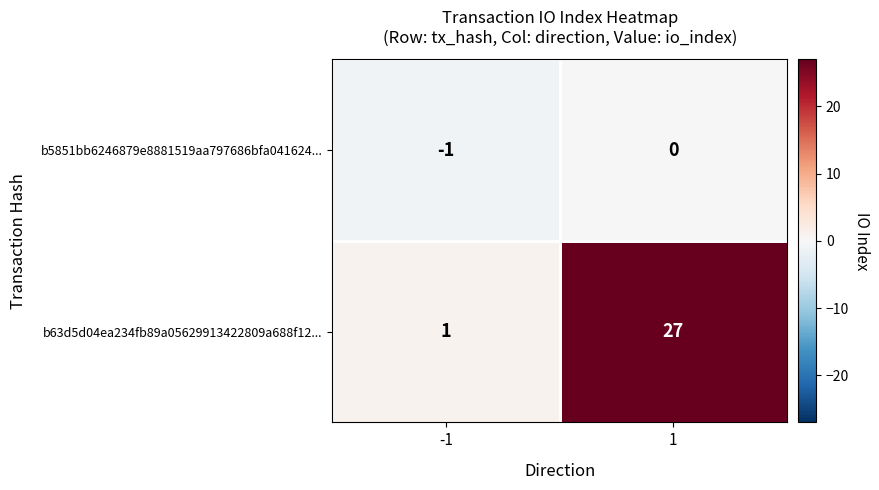

Count the number of data series in this chart.

2